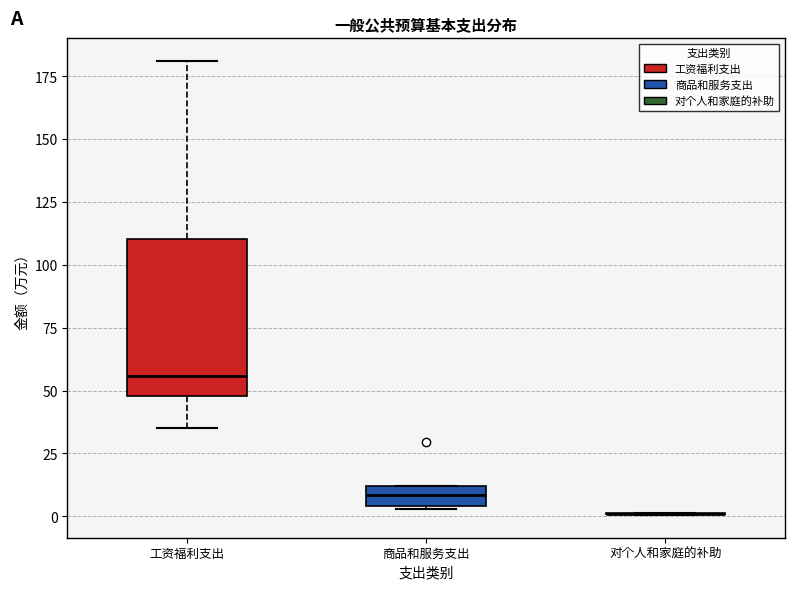

Where is the upper edge of the box for 商品和服务支出 on the y-axis? The values are not printed on the chart, so give them approximately, as read against the axis.

10